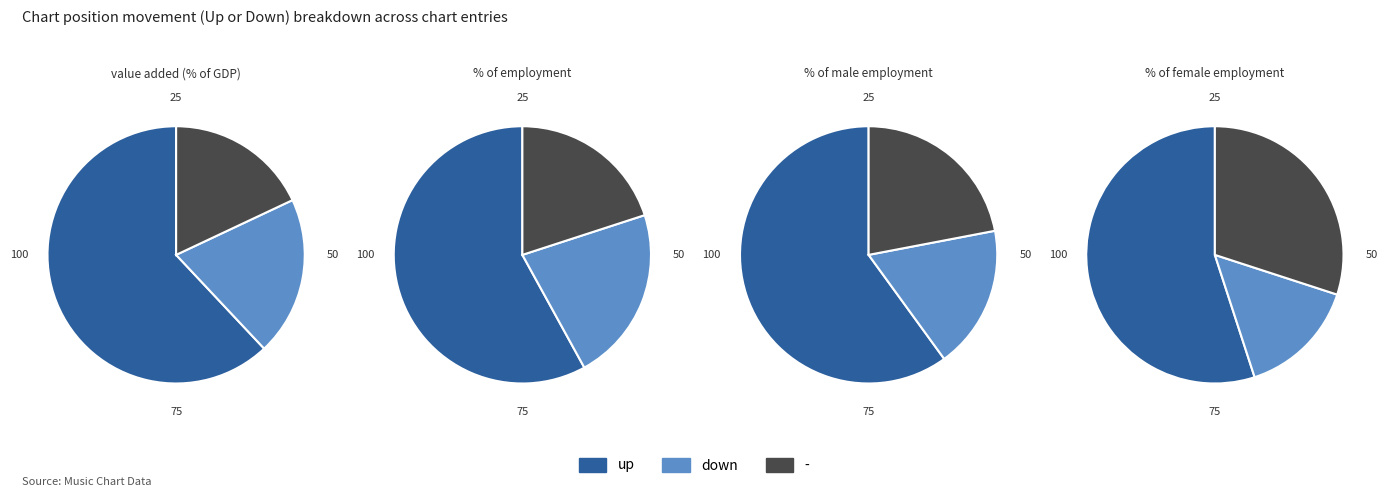

How much of the chart is everything except -?

82.0%